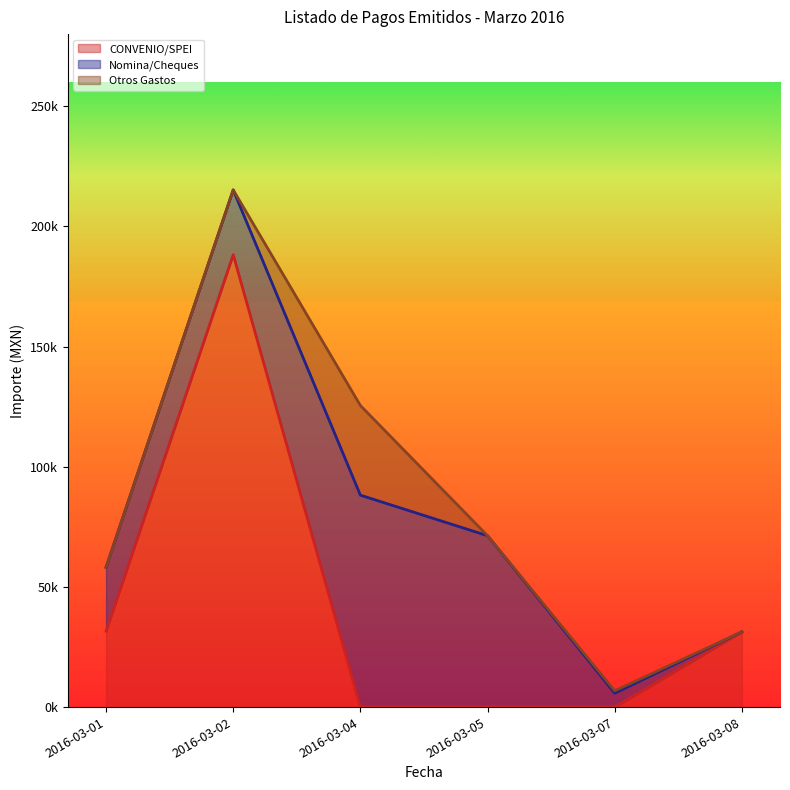

Is it true that Nomina/Cheques equals 0.0 at 2016-03-08?

True